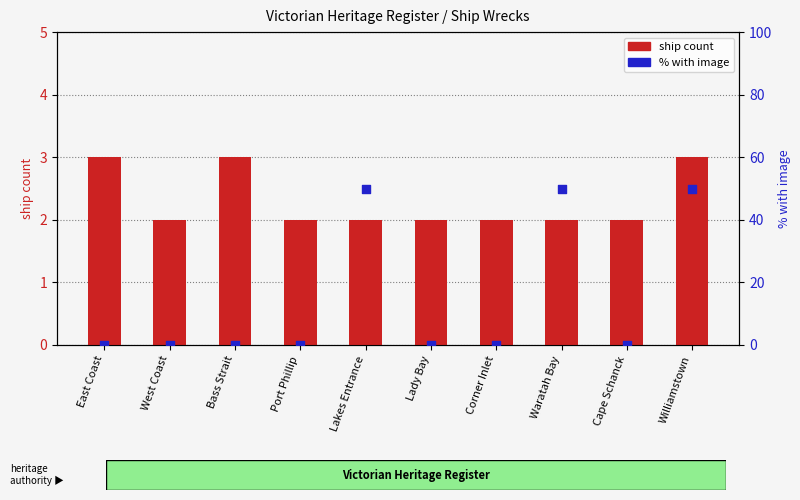

At which category is the sum across all series the highest?

Williamstown